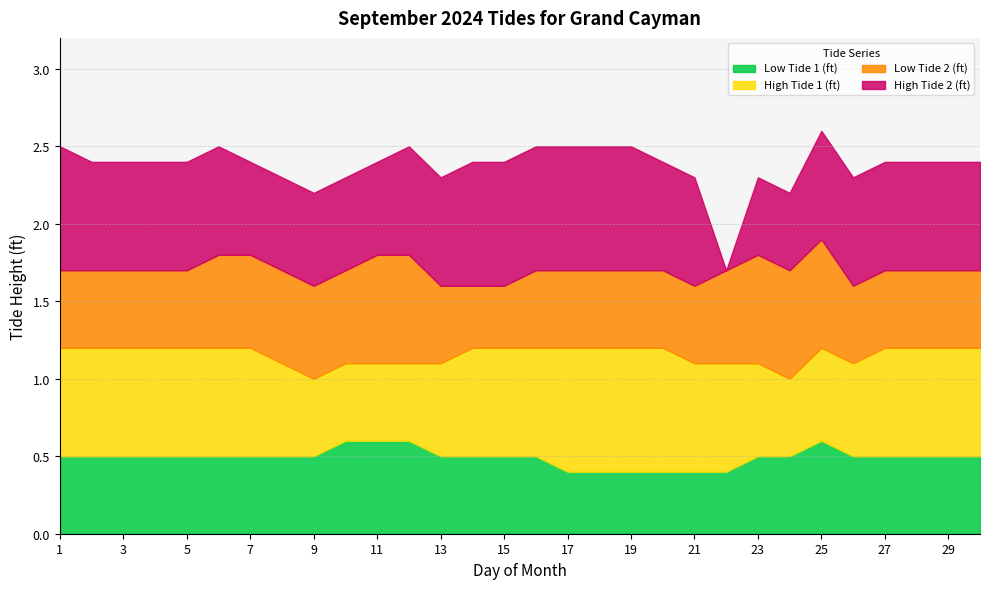

True or false: Low Tide 1 (ft) has a value of 0.9 at 29.

False